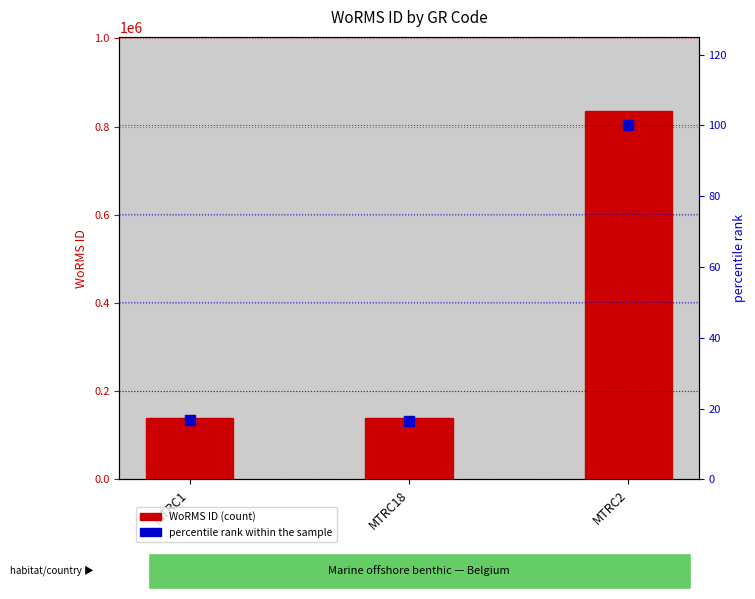

At how many categories does at least one series exceed 150276?

1